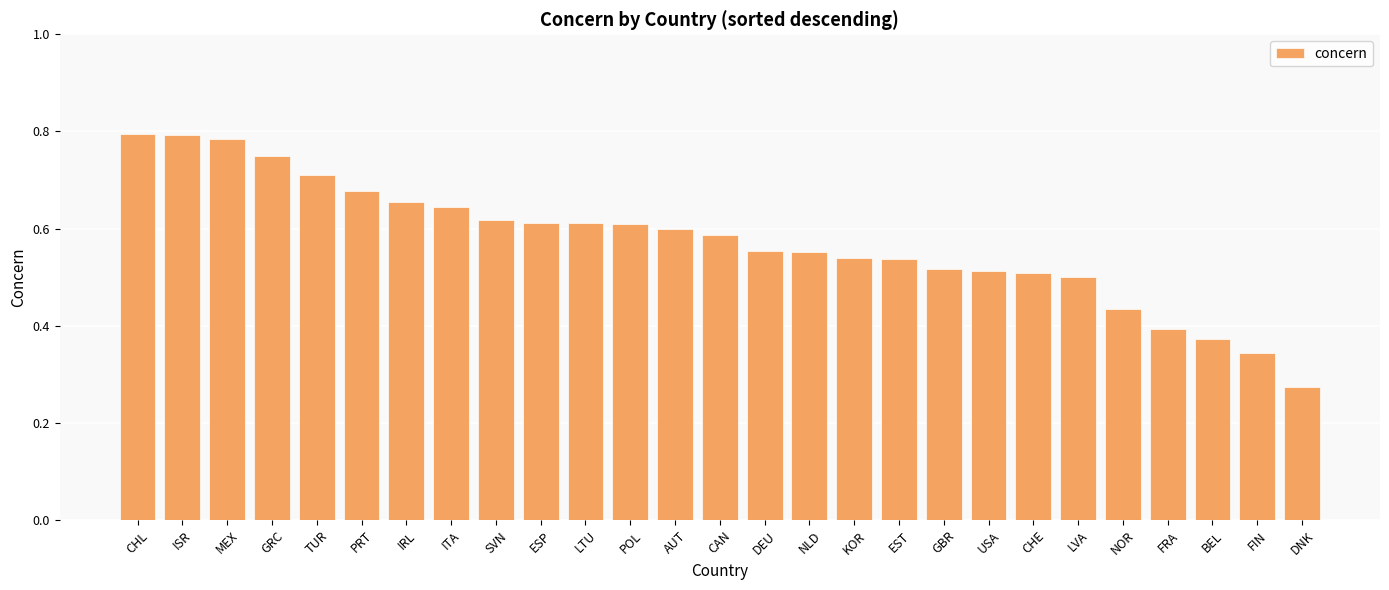

How many bars are there in total?

27